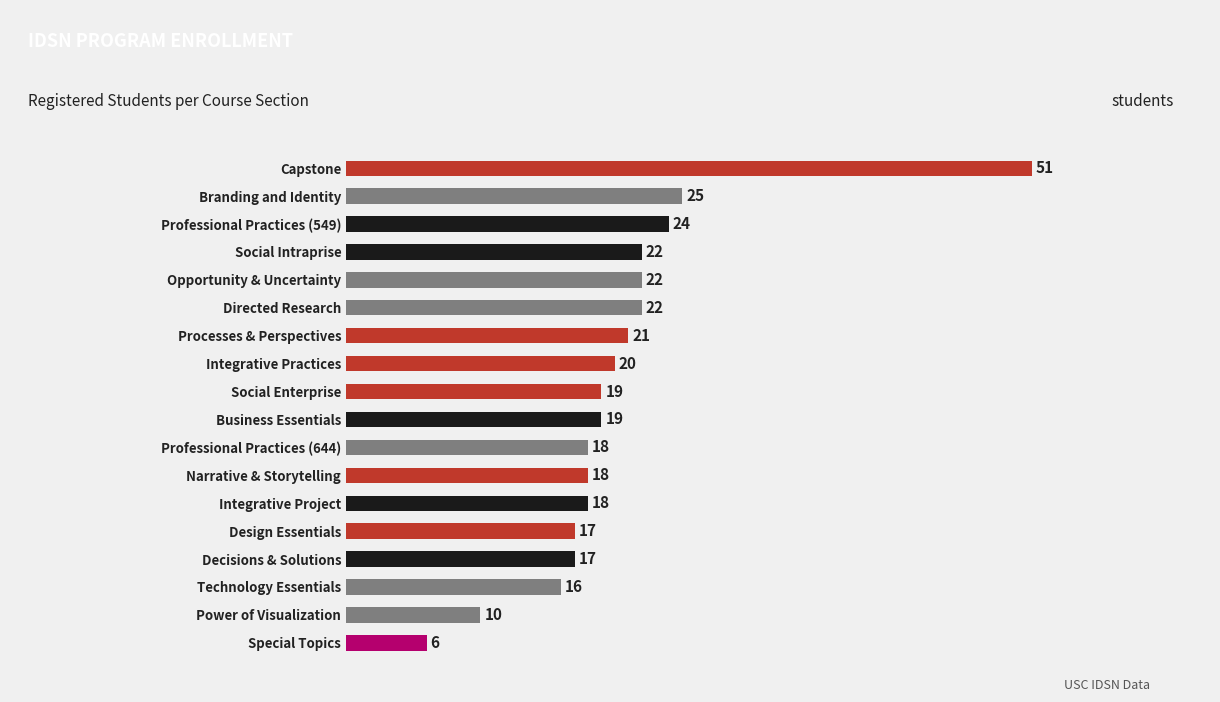

What is the minimum value shown in the chart?

6